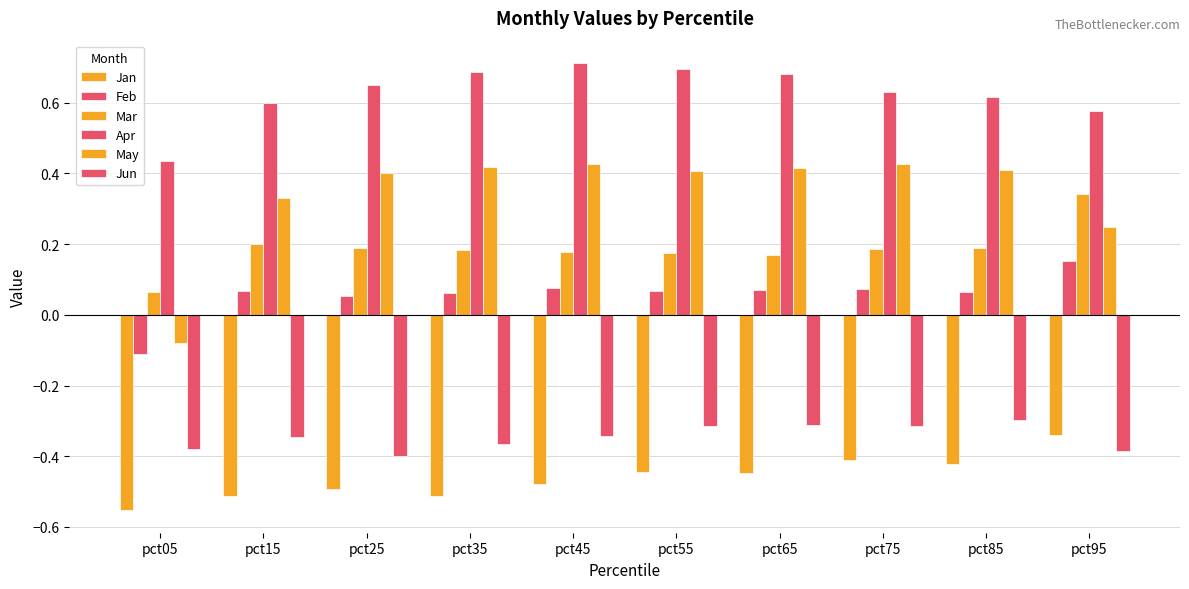

At pct85, list the series in order from largest to smallest.

Apr, May, Mar, Feb, Jun, Jan